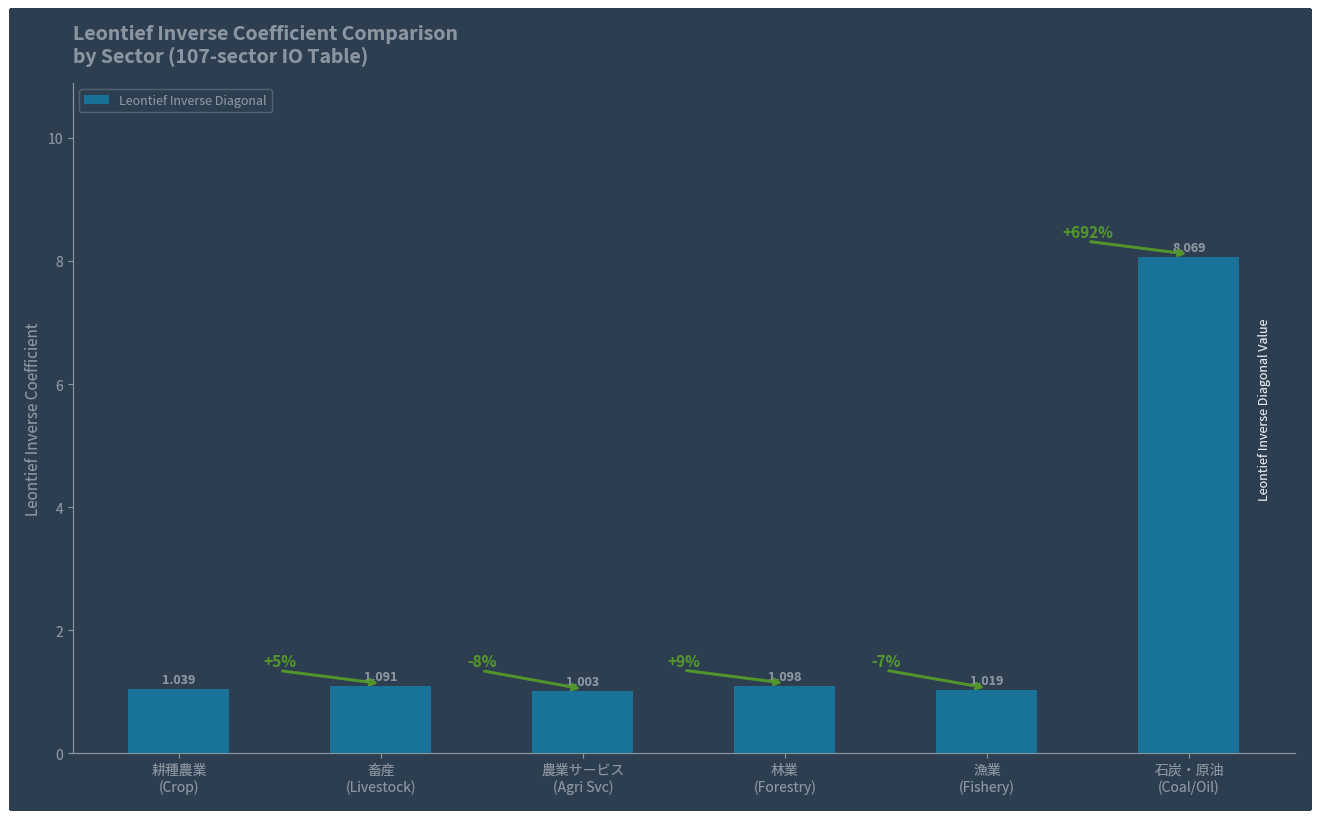

What is the average value?

2.2